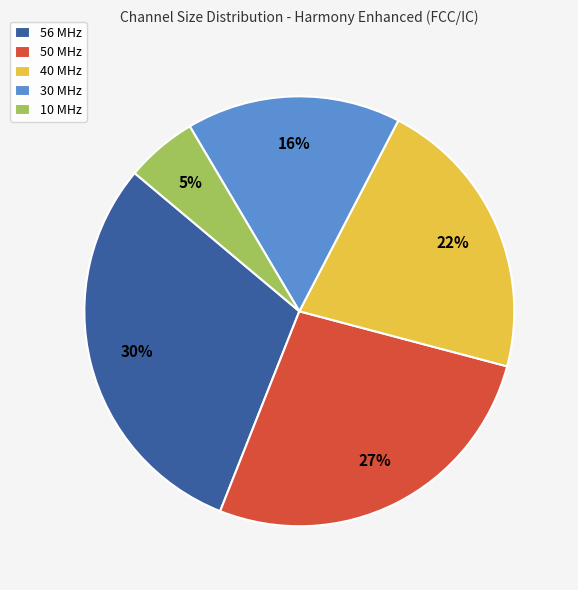

Rank the categories by value from highest to lowest.

56 MHz, 50 MHz, 40 MHz, 30 MHz, 10 MHz